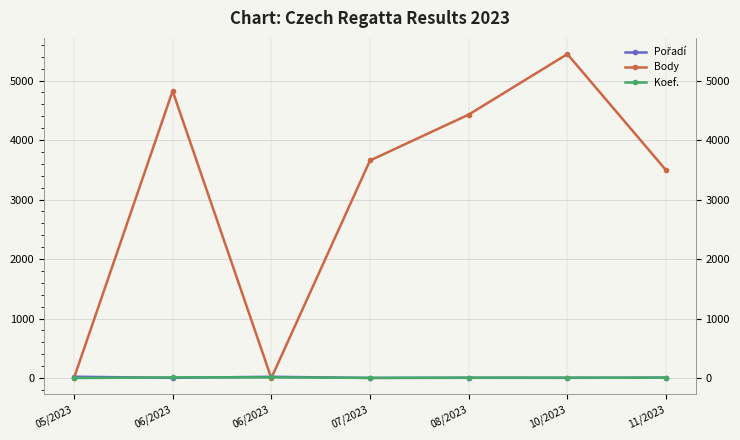

The Pořadí series shows 5 at 08/2023. True or false?

True